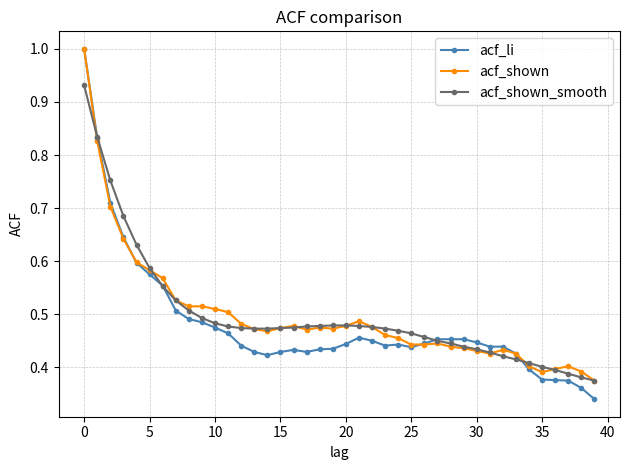

True or false: acf_li has more than 0 points higher than both neighbors.

True